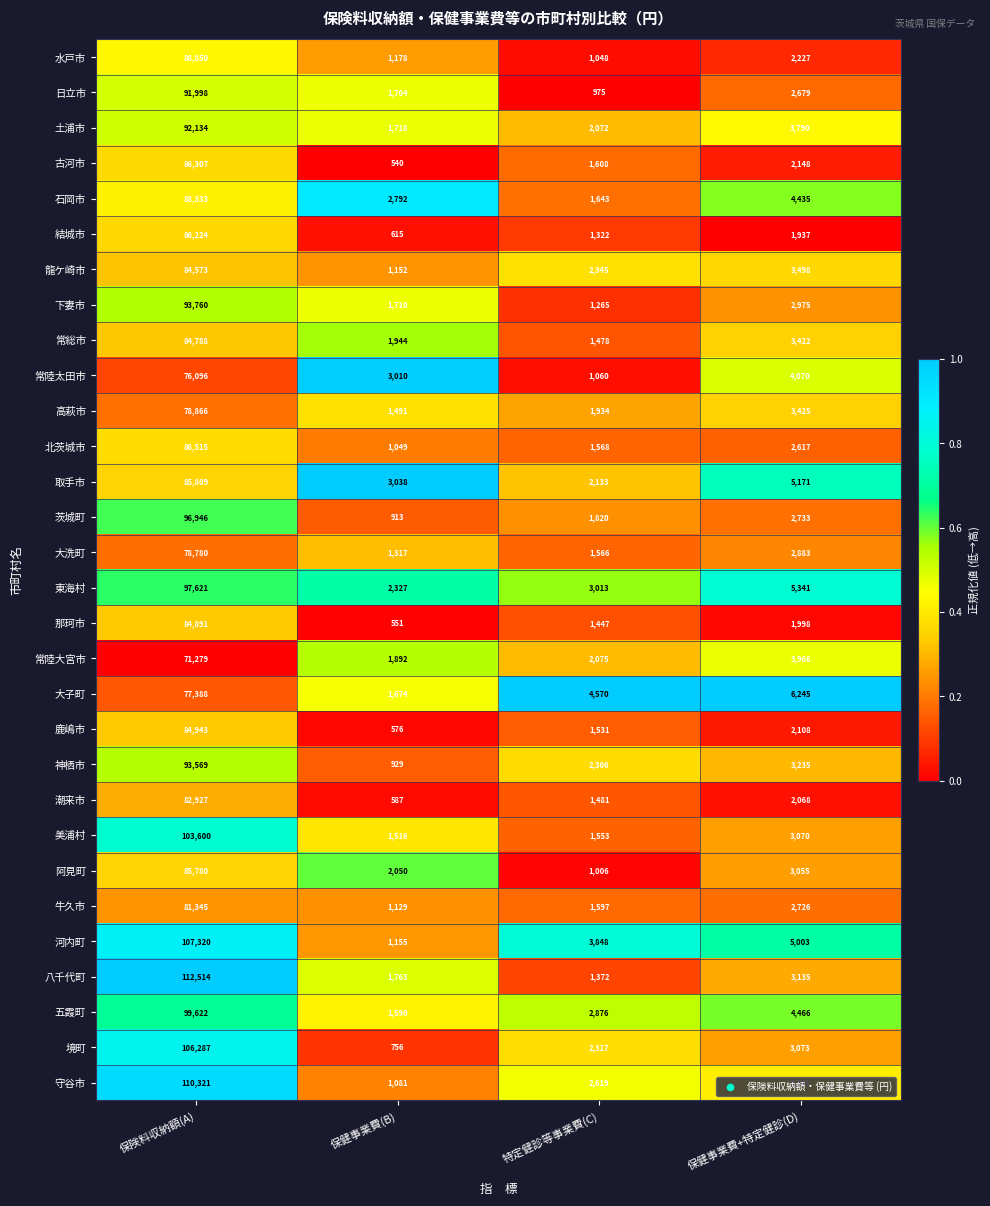

Which series has the largest total across all categories?

八千代町